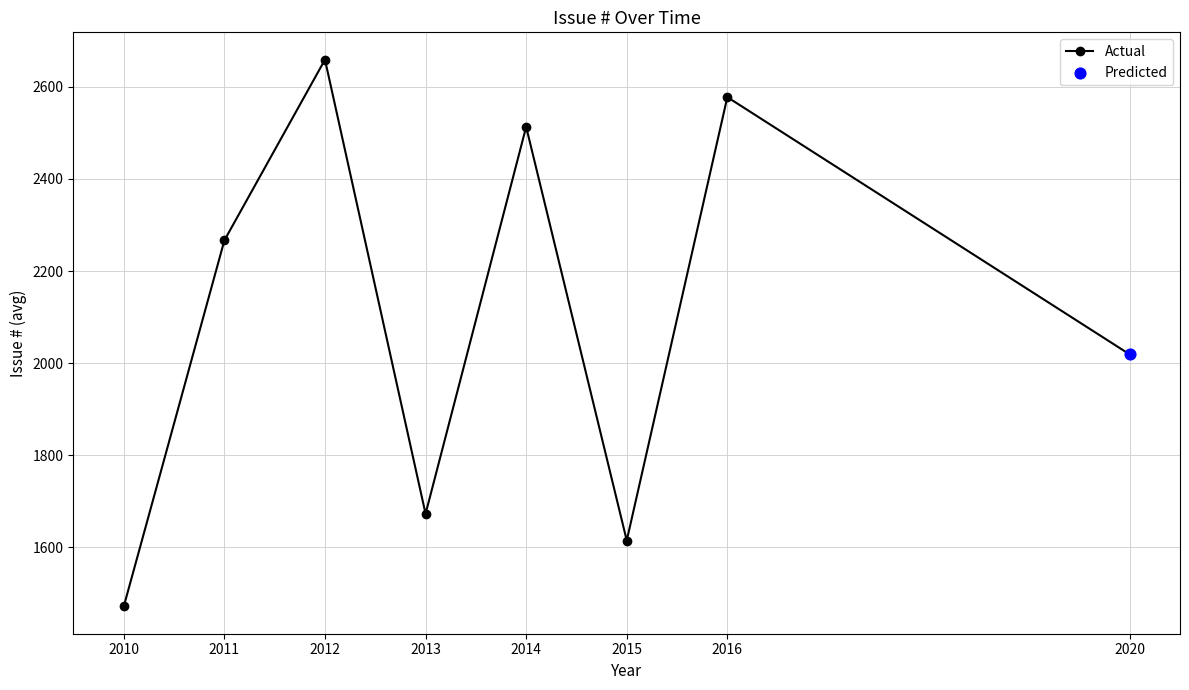

Between 2016 and 2012, which is larger?

2012